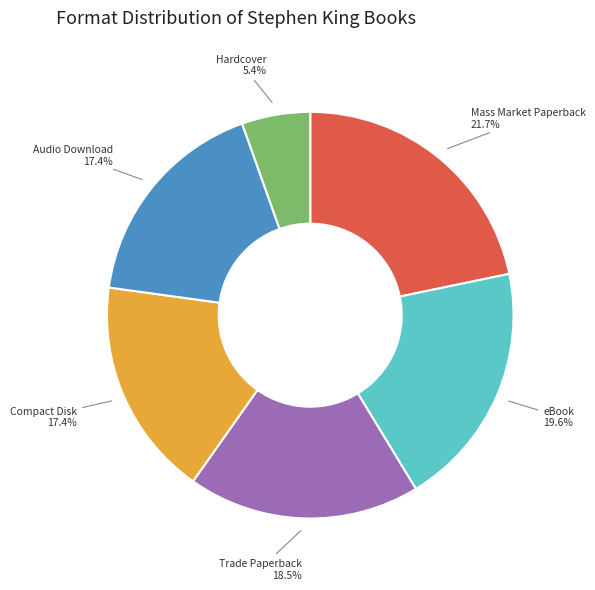

What is the largest slice in the pie chart?

Mass Market Paperback